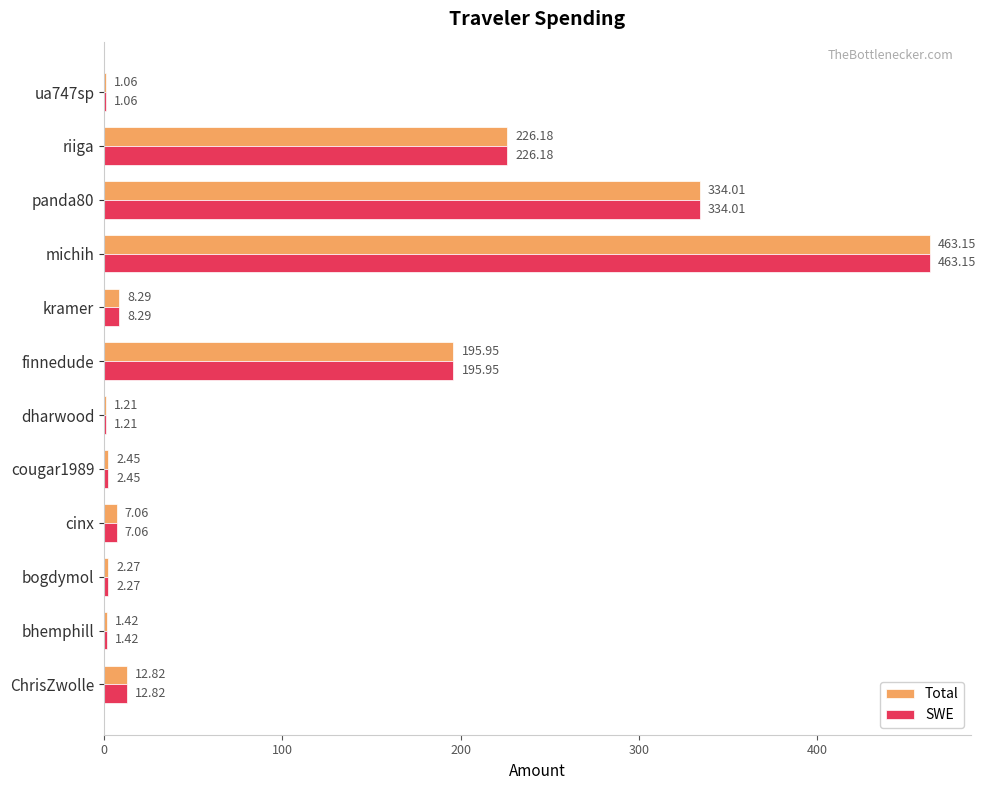

What is the sum of all Total values?

1255.9